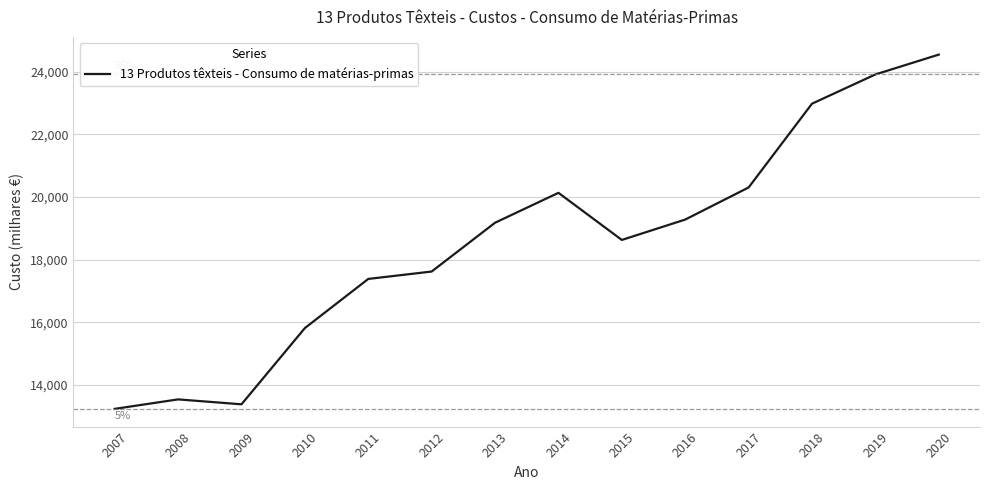

What is the difference between the maximum and minimum values?

11303.5